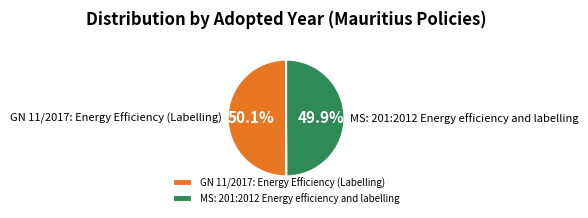

Combined, do GN 11/2017: Energy Efficiency (Labelling) and MS: 201:2012 Energy efficiency and labelling account for over 50%?

Yes